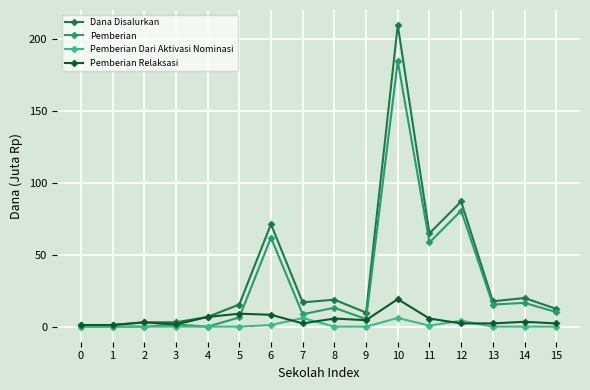

Rank the series by their maximum value, from lowest to highest.

Pemberian Dari Aktivasi Nominasi, Pemberian Relaksasi, Pemberian, Dana Disalurkan